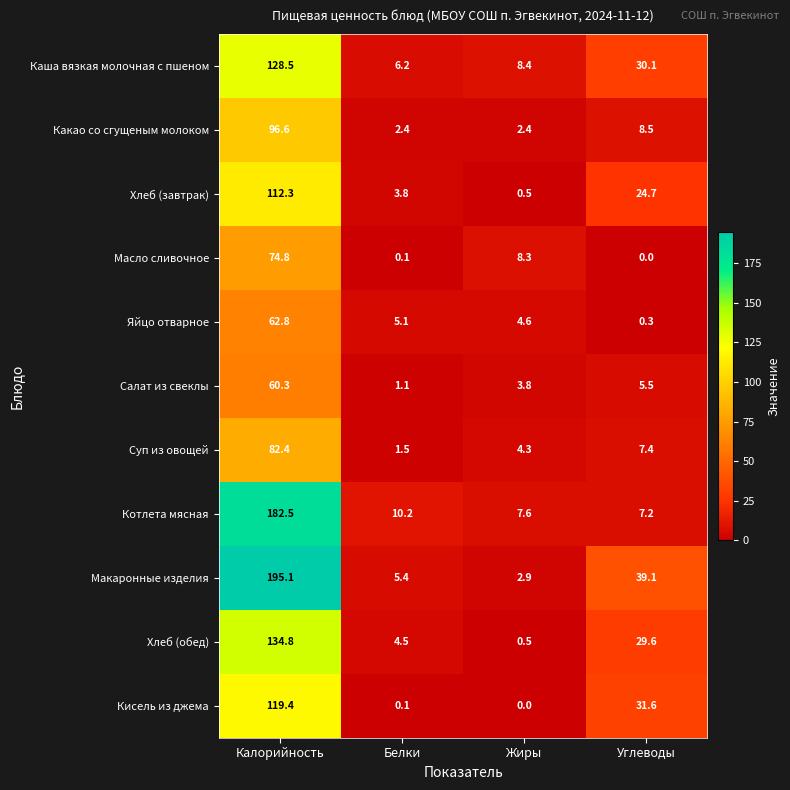

What is the total value across all series at Жиры?

43.3